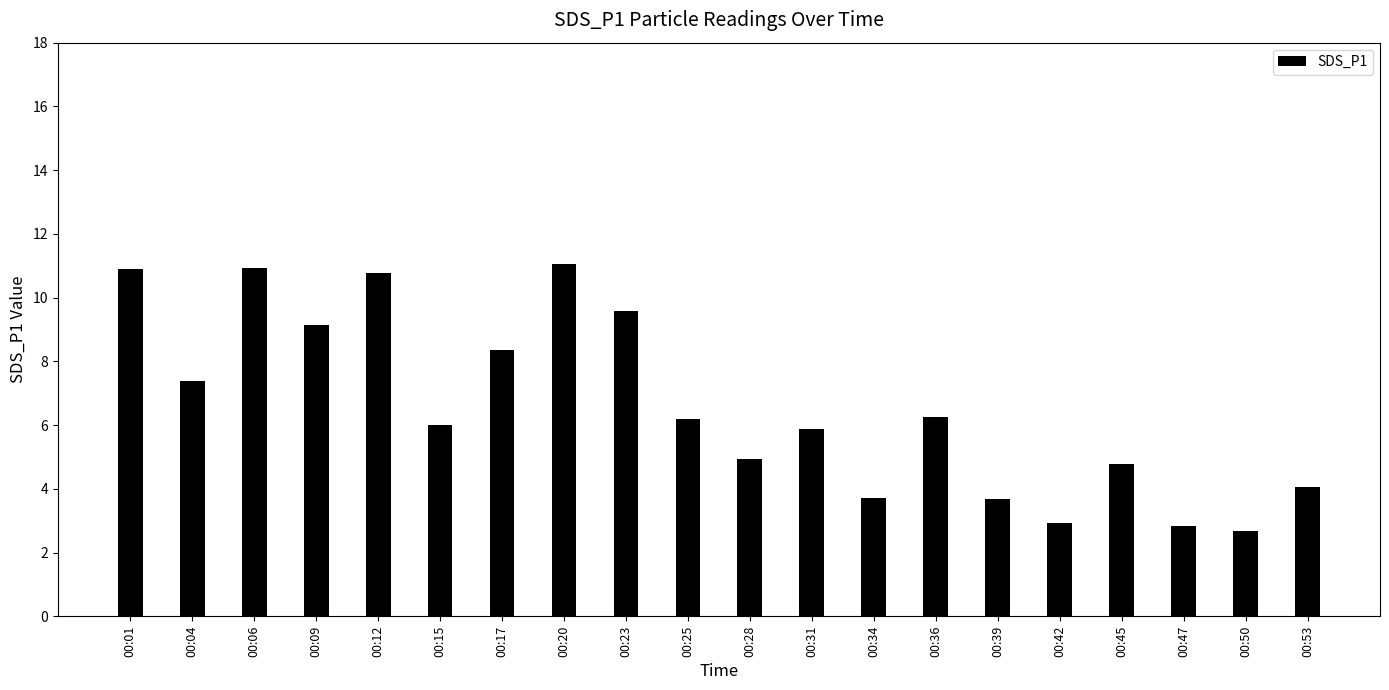

What is the difference between the maximum and minimum values?

8.4